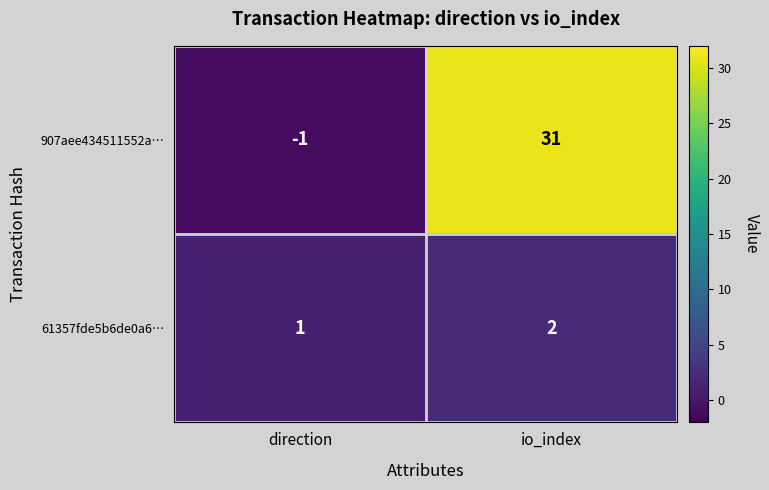

Which series has the largest range (max minus min)?

907aee434511552a…